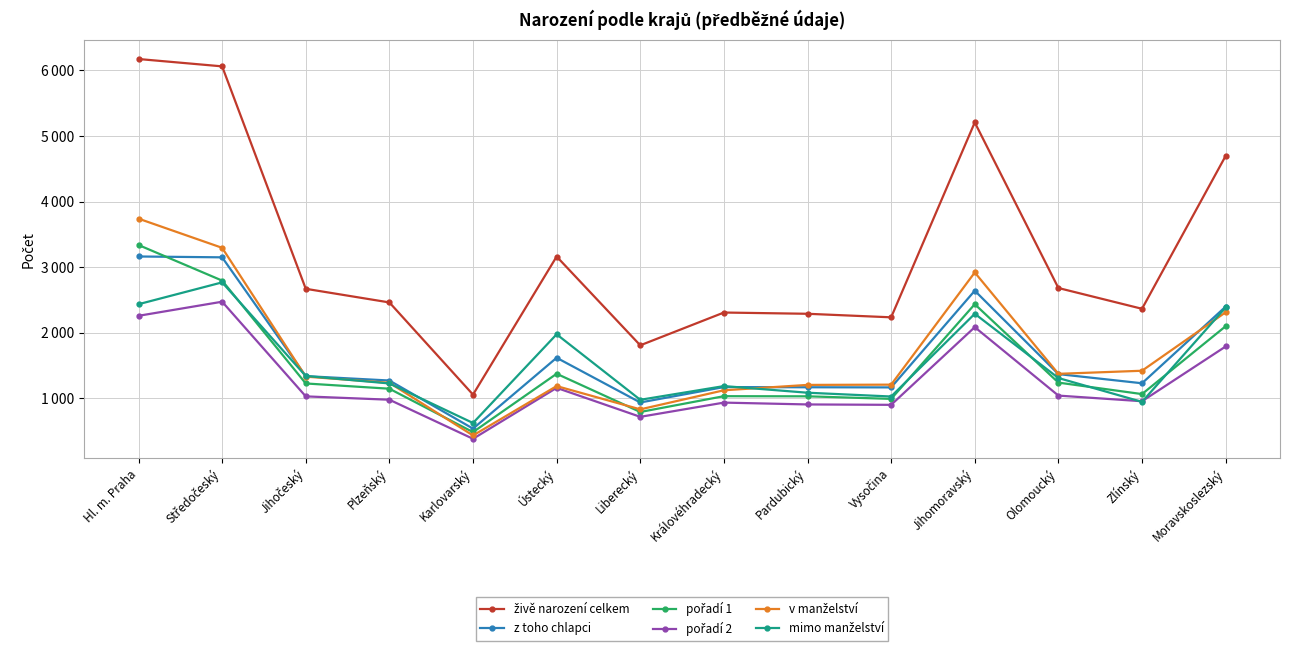

How many data points in v manželství are above 1330?

6